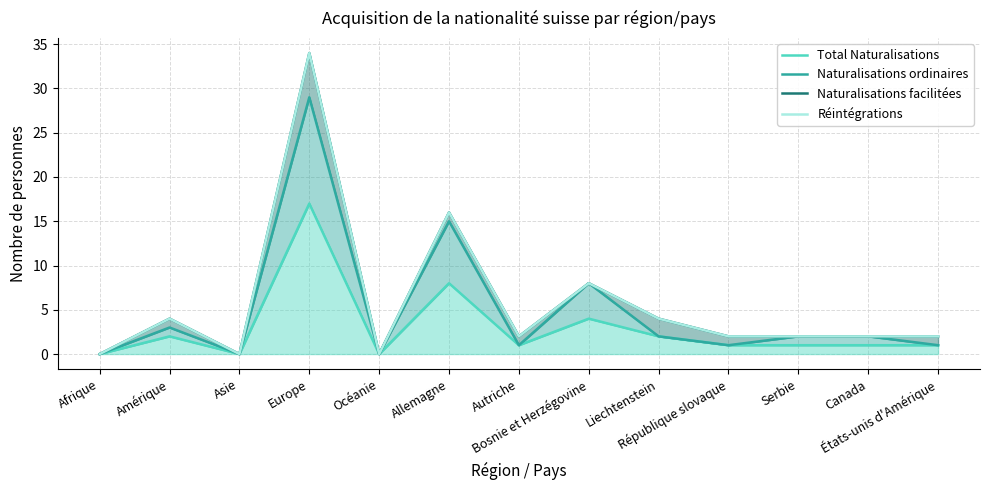

Rank the series at Océanie from highest to lowest value.

Total Naturalisations, Naturalisations ordinaires, Naturalisations facilitées, Réintégrations